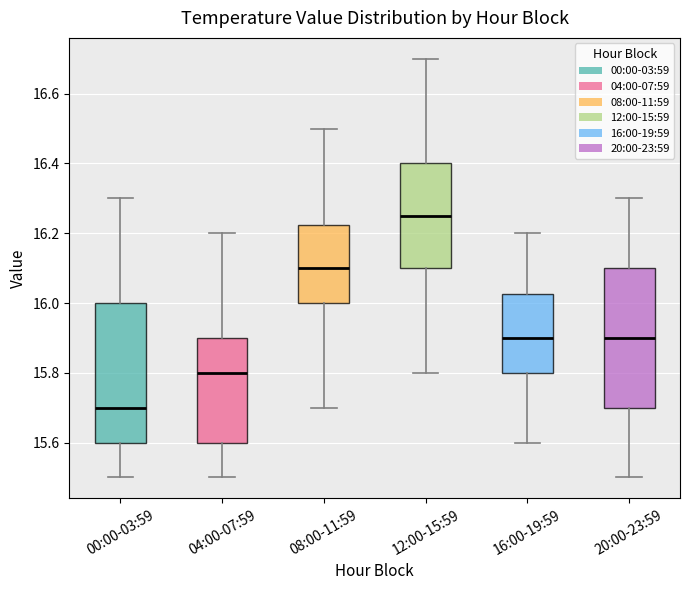

Reading left to right, read every box against the y-axis: the position of its median line, the range the box covers, and the ends of its whiskers. The values are not printed on the chart, so give them approximately, as read against the axis.

00:00-03:59: median 15.70, box 15.60 to 16.00, whiskers 15.50 to 16.30
04:00-07:59: median 15.80, box 15.60 to 15.90, whiskers 15.50 to 16.20
08:00-11:59: median 16.10, box 16.00 to 16.22, whiskers 15.70 to 16.50
12:00-15:59: median 16.26, box 16.10 to 16.40, whiskers 15.80 to 16.70
16:00-19:59: median 15.90, box 15.80 to 16.02, whiskers 15.60 to 16.20
20:00-23:59: median 15.90, box 15.70 to 16.10, whiskers 15.50 to 16.30